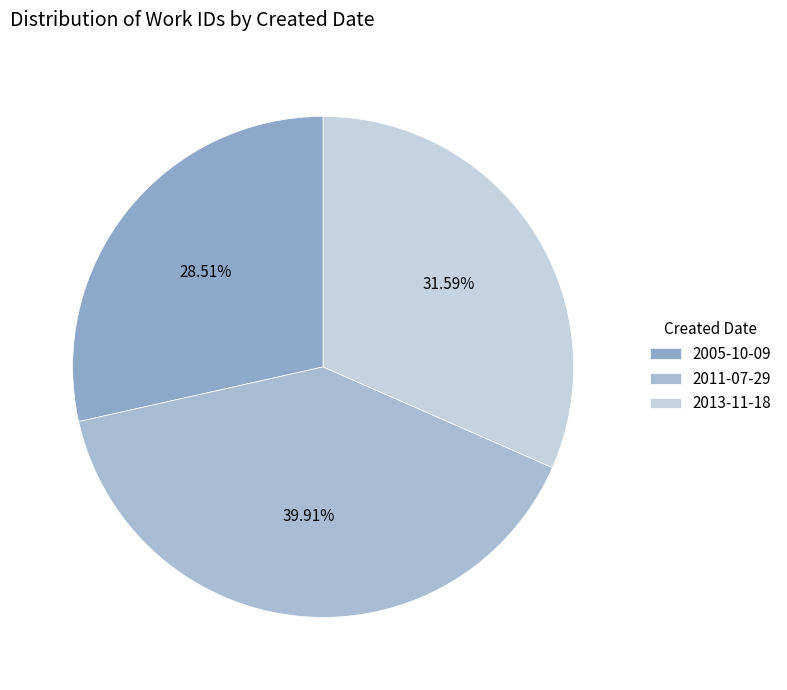

Which category has the biggest portion of the pie?

2011-07-29